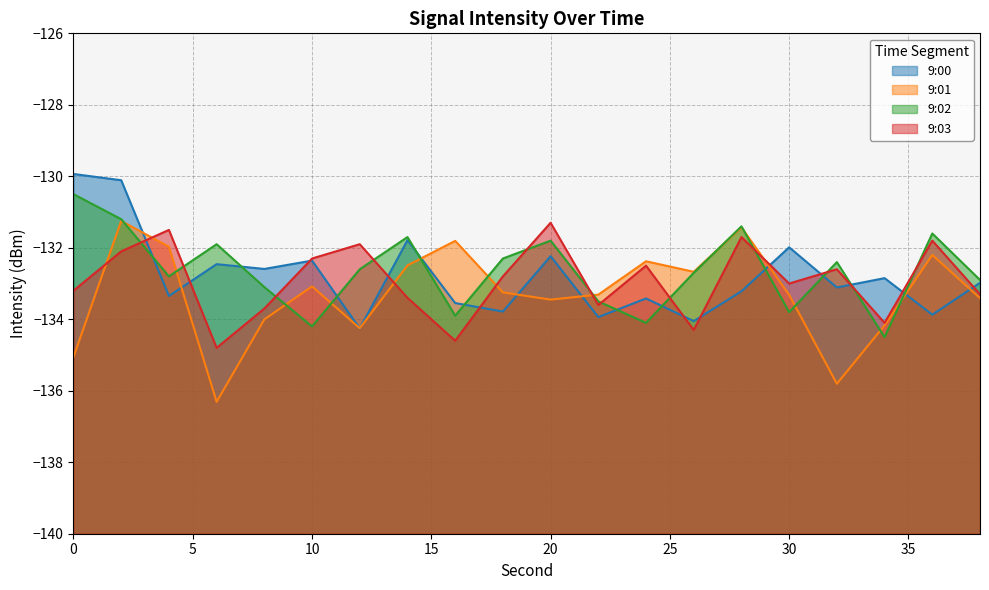

In 9:00, how many points are higher than both neighbors (excluding endpoints)?

7